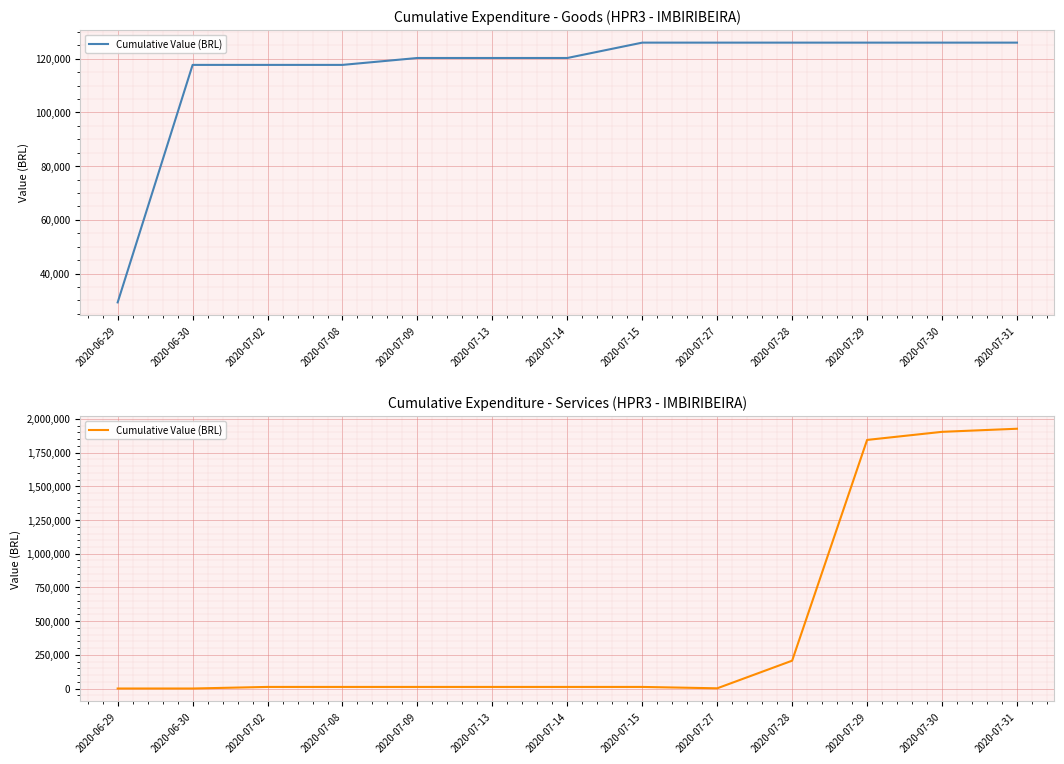

Is it true that the value at 2020-07-28 is 333410.4?

False